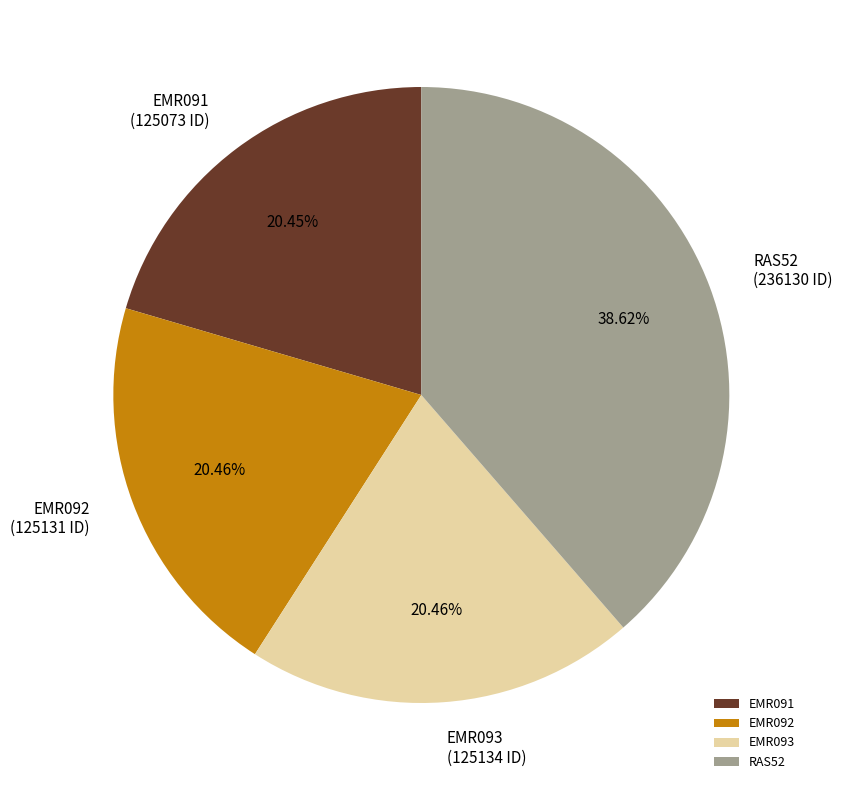

Is there any slice that represents more than half of the pie?

No